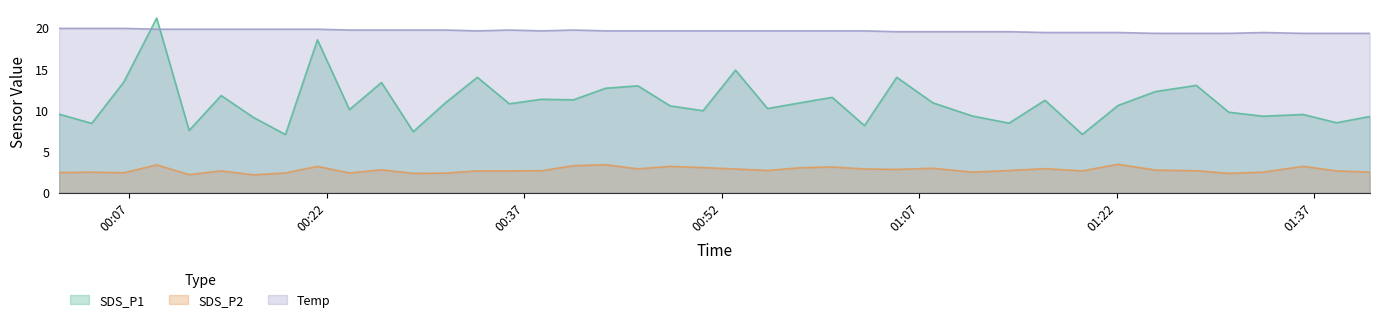

What is the sum of all Temp values?

783.7